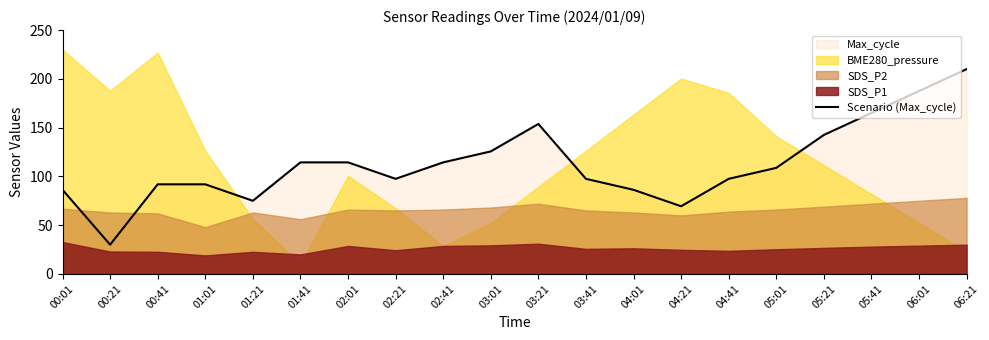

Reading right to left, extract all data points from this chart.

06:21=210.0	06:01=187.5	05:41=165.0	05:21=142.5	05:01=108.8	04:41=97.5	04:21=69.4	04:01=86.2	03:41=97.5	03:21=153.8	03:01=125.6	02:41=114.4	02:21=97.5	02:01=114.4	01:41=114.4	01:21=75.0	01:01=91.9	00:41=91.9	00:21=30.0	00:01=86.2